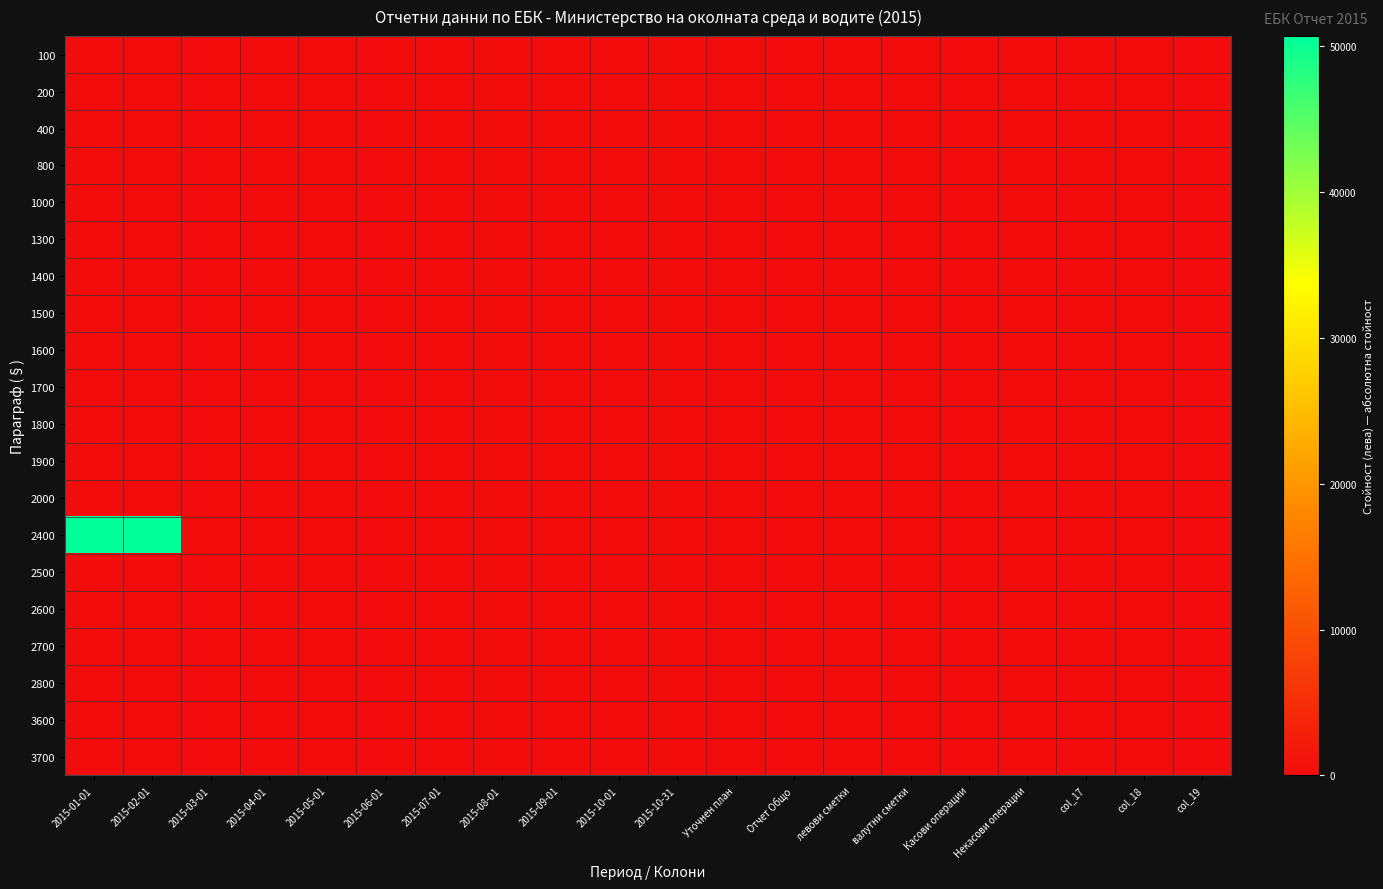

Which series has the largest total across all categories?

2400